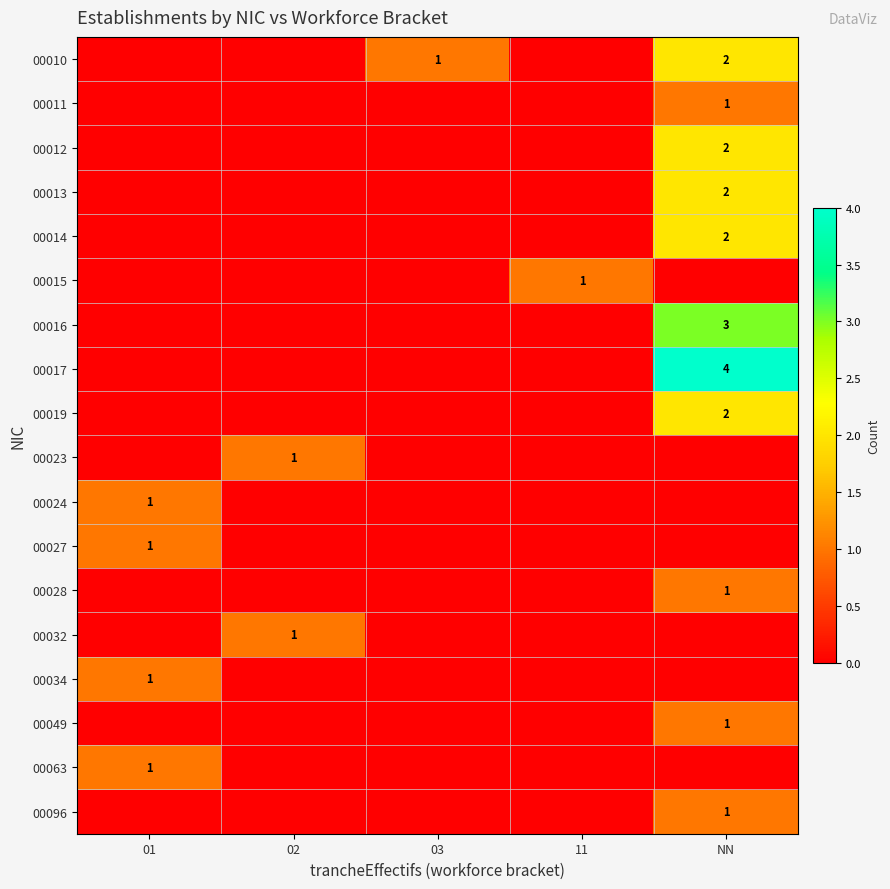

At which category does the chart reach its peak across all series?

NN